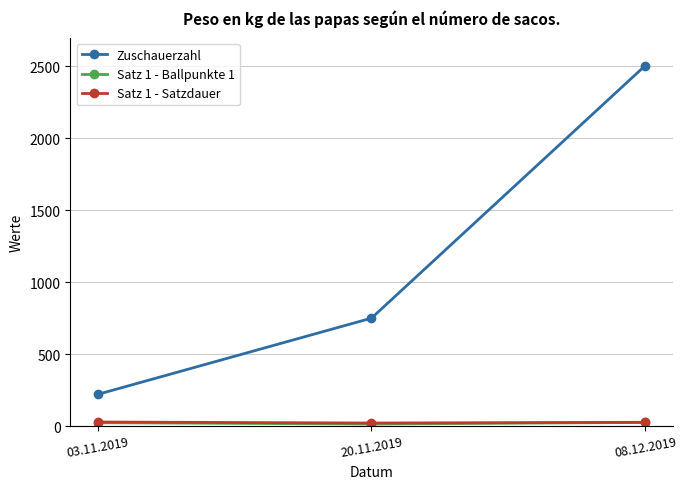

List the labels in order of Zuschauerzahl value, smallest first.

03.11.2019, 20.11.2019, 08.12.2019